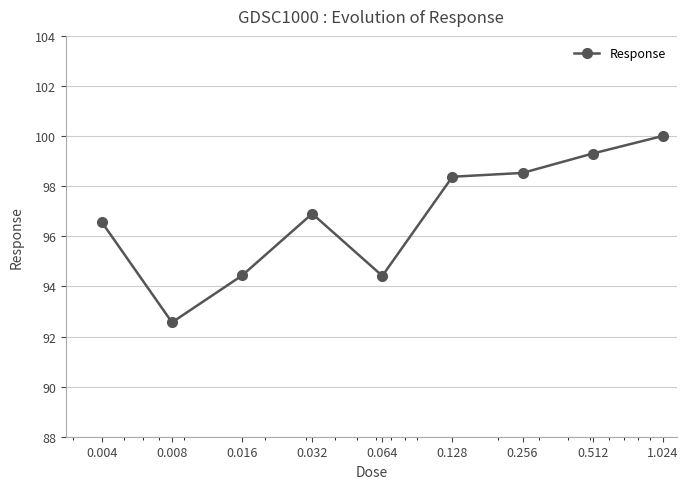

What is the value of the 4th point from the left?

96.9